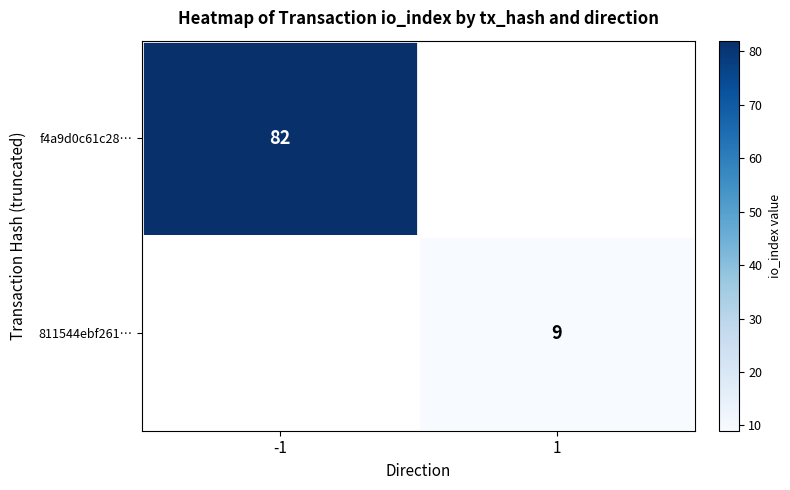

The f4a9d0c61c28… series shows 41 at -1. True or false?

False